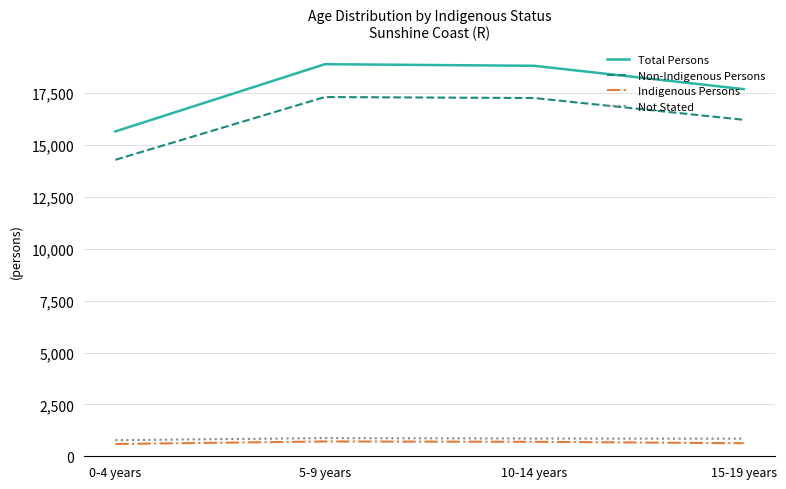

True or false: Non-Indigenous Persons and Not Stated cross at least once.

False